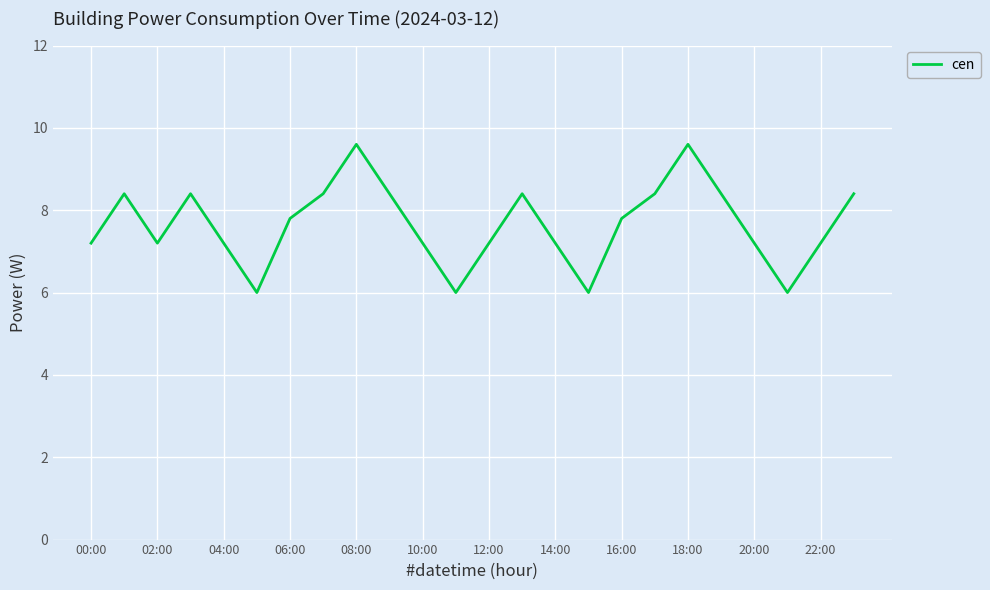

Reading left to right, transcribe all the data shown in this chart.

7.2	8.4	7.2	8.4	7.2	6.0	7.8	8.4	9.6	8.4	7.2	6.0	7.2	8.4	7.2	6.0	7.8	8.4	9.6	8.4	7.2	6.0	7.2	8.4